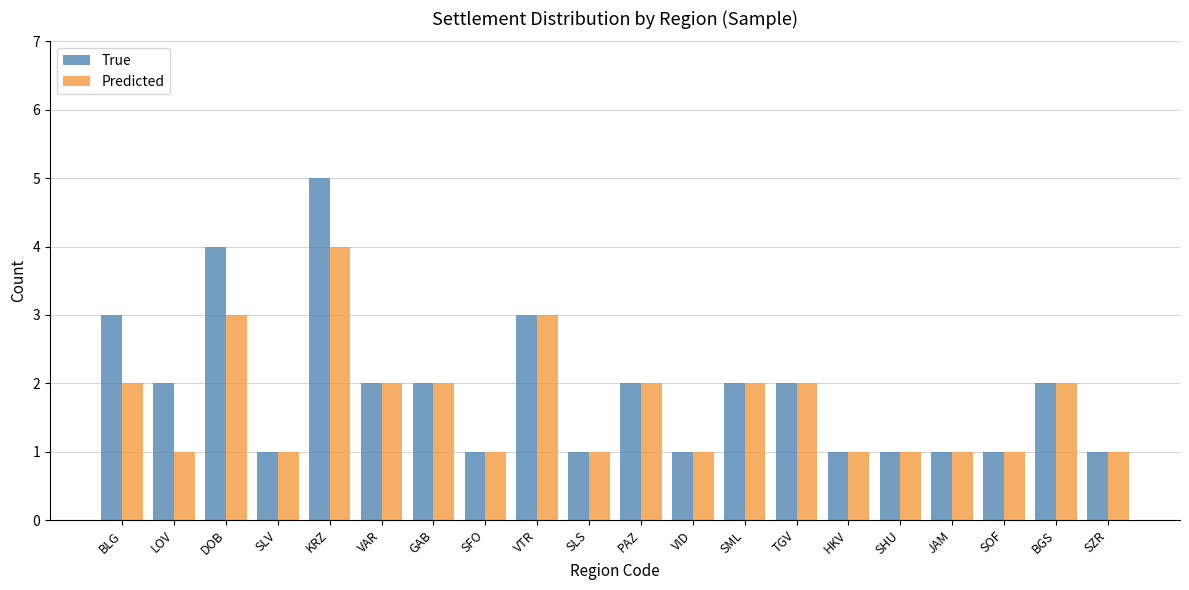

Between KRZ and SML, which series saw the biggest shift?

True